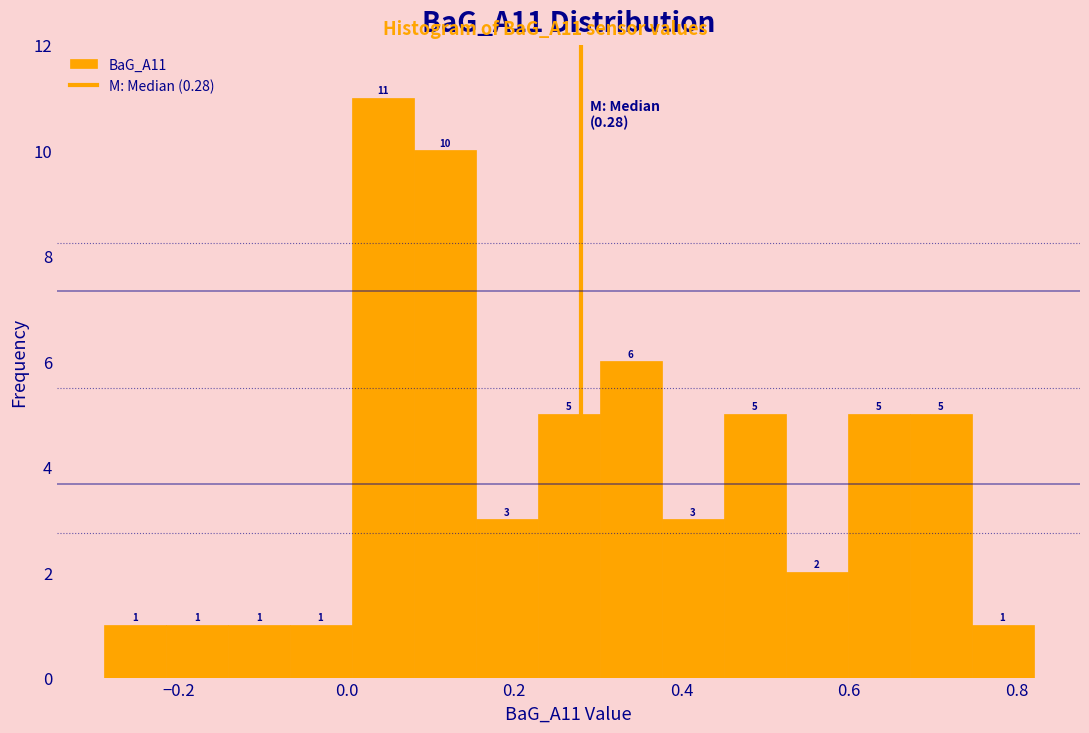

Read against the x-axis, roughly where is the centre of the tallest bar?

0.04